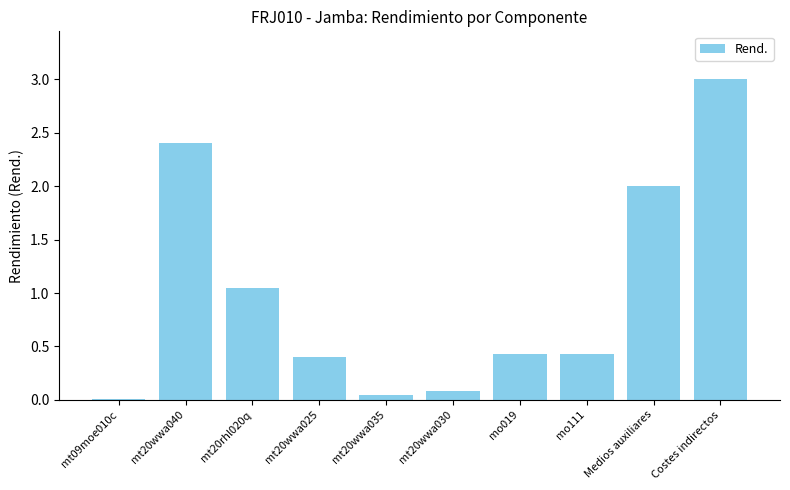

At which category does the chart reach its peak across all series?

Costes indirectos